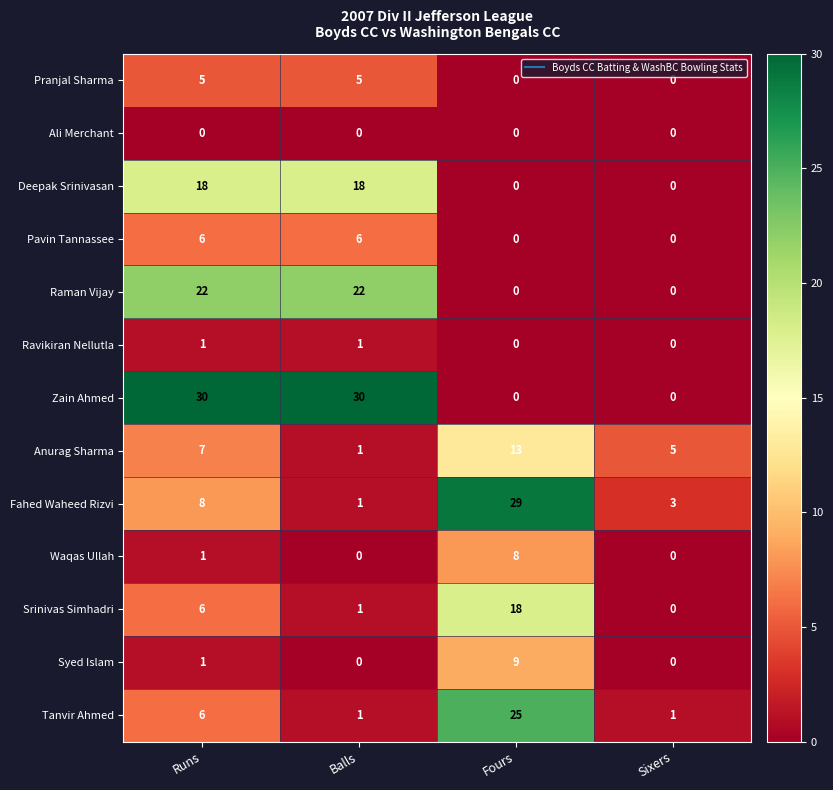

The Deepak Srinivasan series shows 0 at Fours. True or false?

True